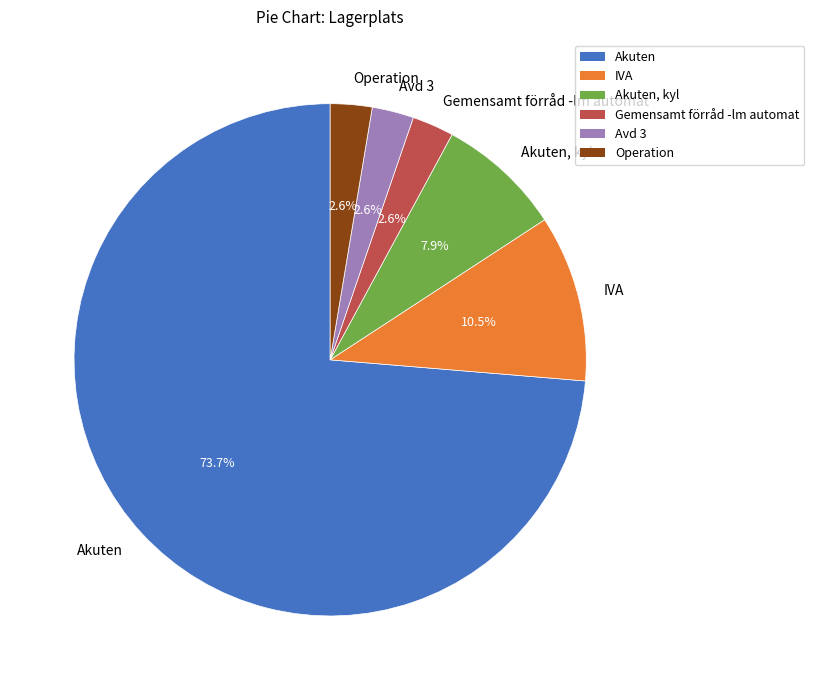

What percentage do Akuten, kyl and Avd 3 together represent?

10.5%